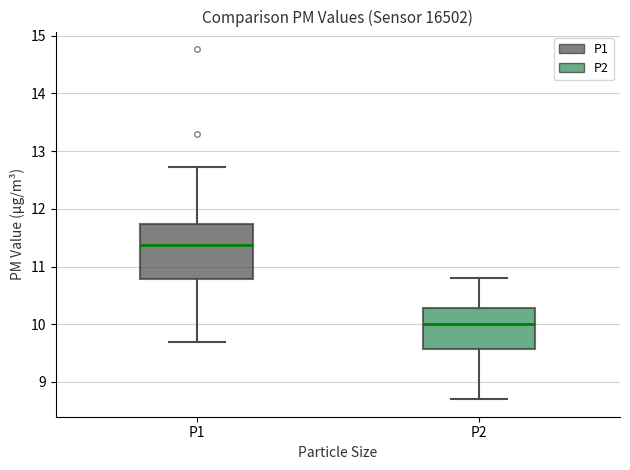

Reading left to right, read every box against the y-axis: the position of its median line, the range the box covers, and the ends of its whiskers. The values are not printed on the chart, so give them approximately, as read against the axis.

P1: median 11.4, box 10.8 to 11.7, whiskers 9.7 to 12.7
P2: median 10.0, box 9.6 to 10.3, whiskers 8.7 to 10.8